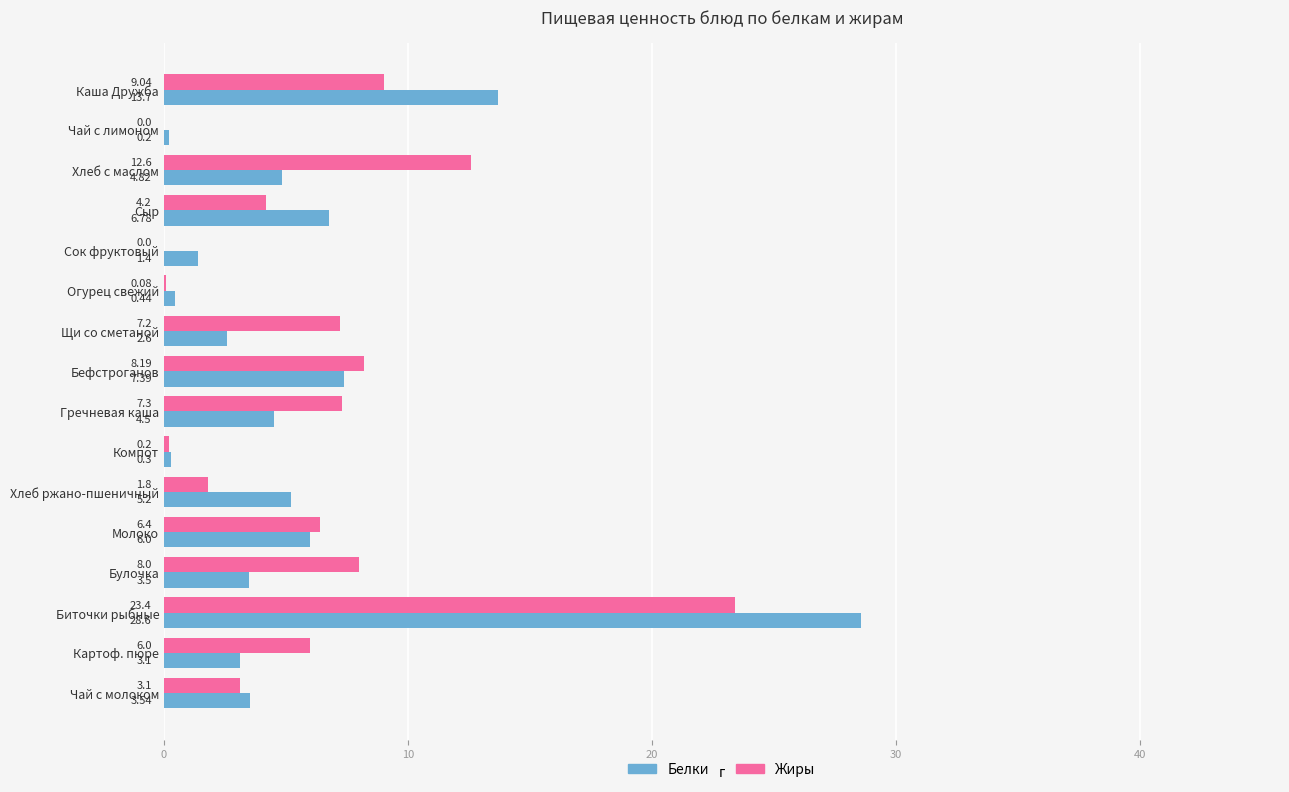

At which category is the sum across all series the highest?

Биточки рыбные